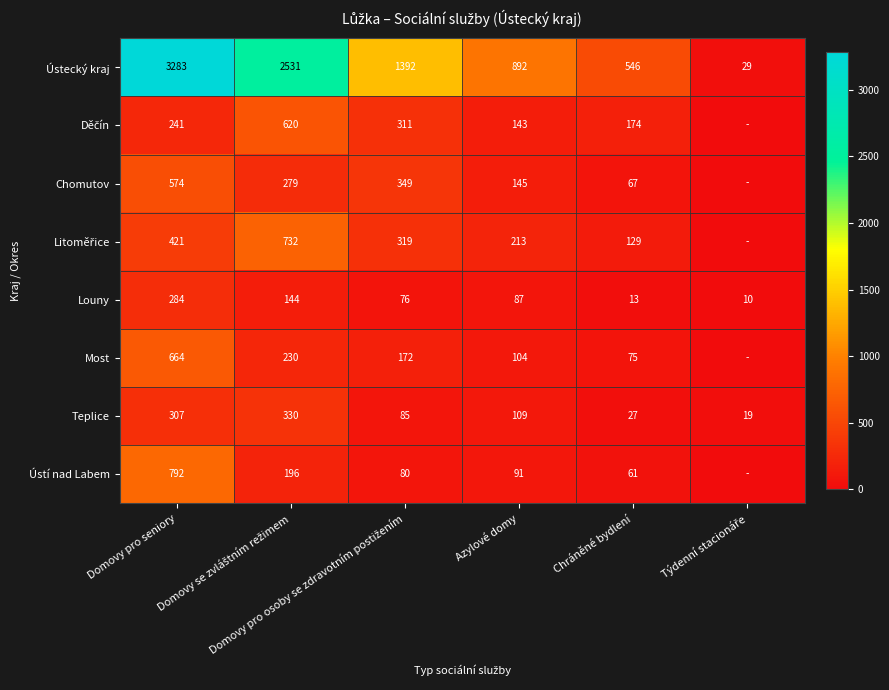

What is the difference between the maximum and minimum values in the Louny series?

274